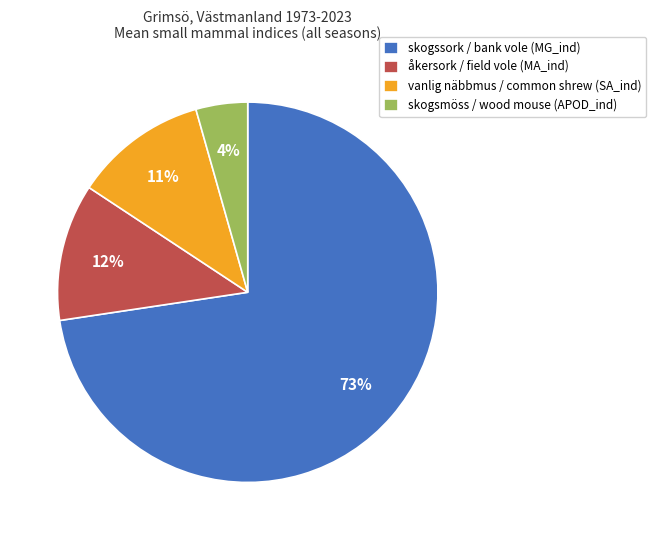

To the nearest percent, what portion does skogssork / bank vole (MG_ind) represent?

73%